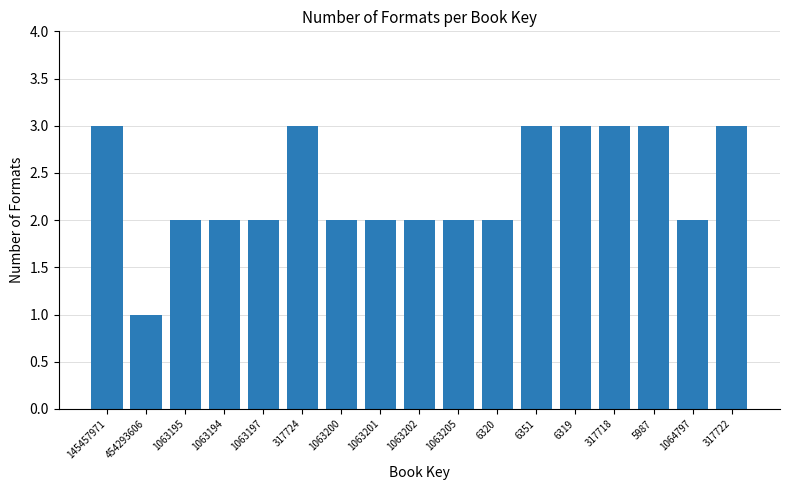

What is the minimum value shown in the chart?

1